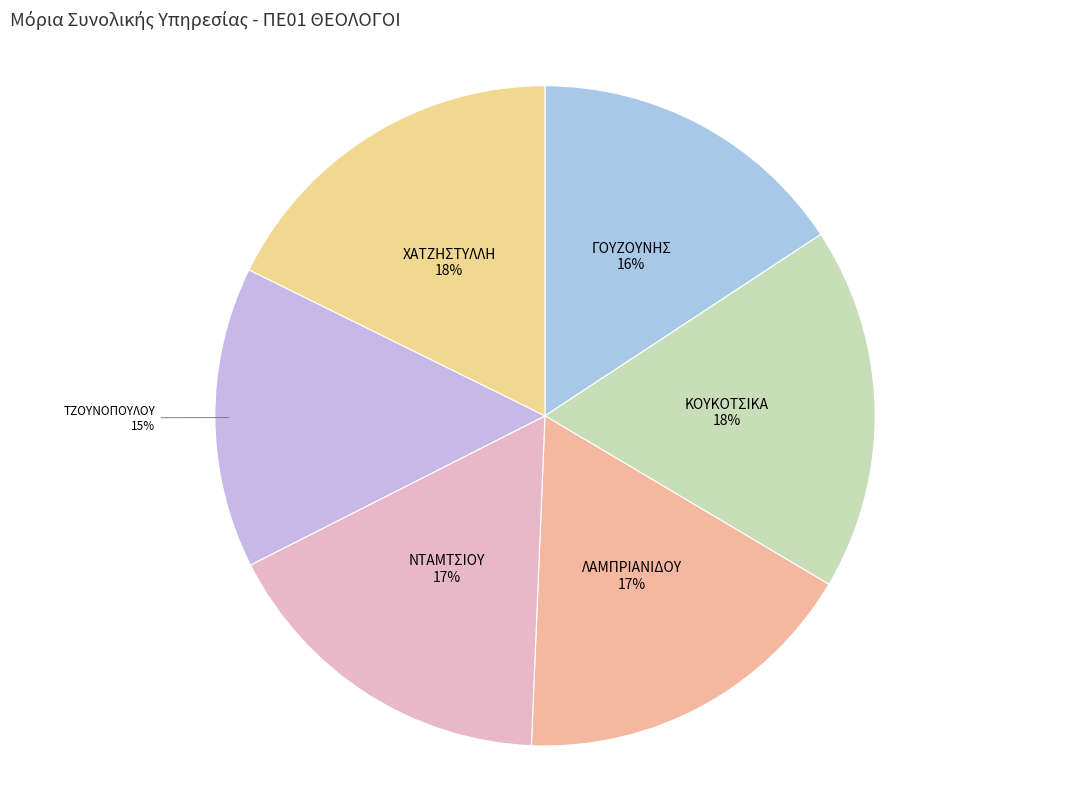

To the nearest percent, what is the average slice percentage?

17%